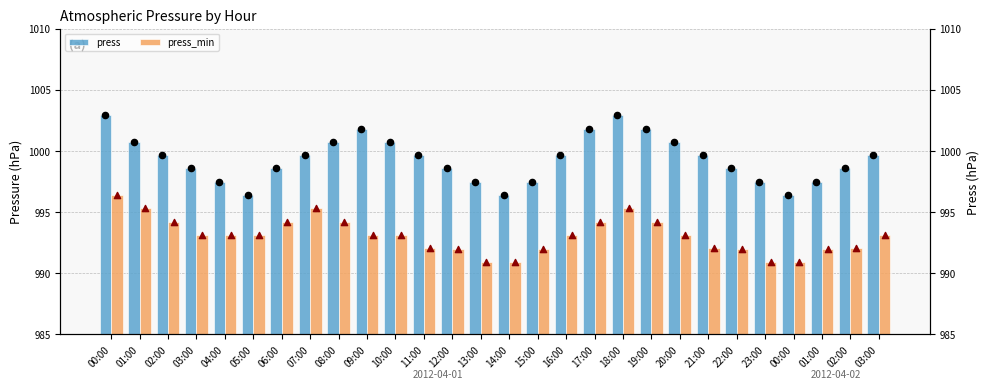

Which series contains the highest Y value?

press